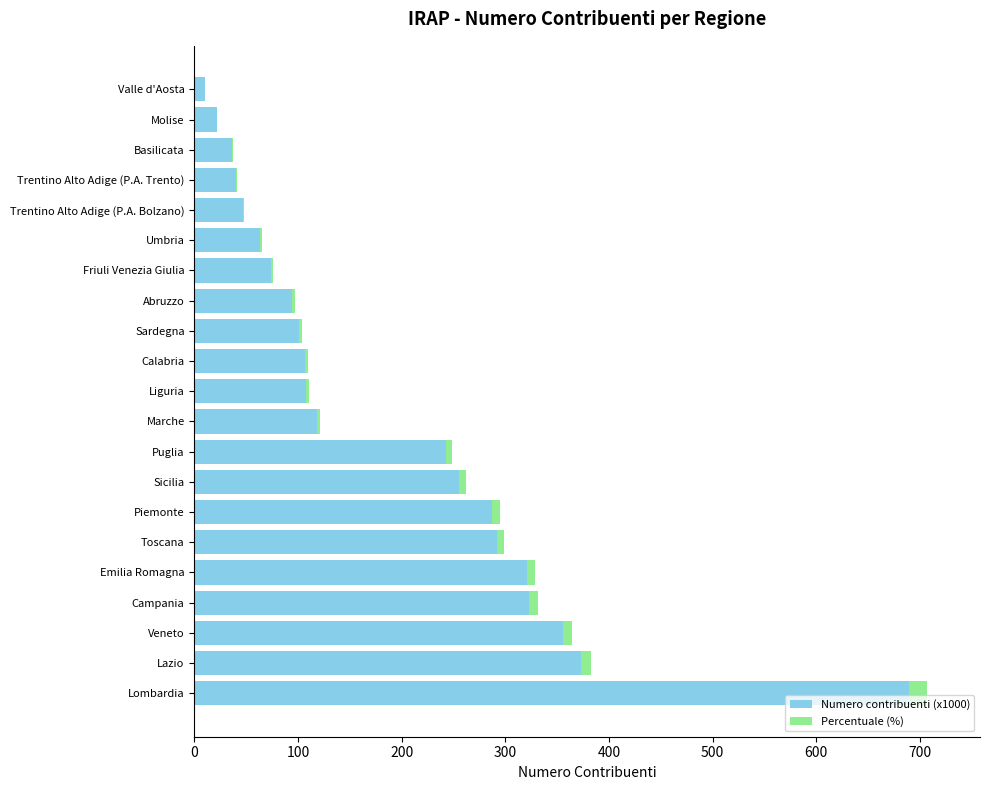

Which category has the highest value in the Numero contribuenti (x1000) series?

Lombardia